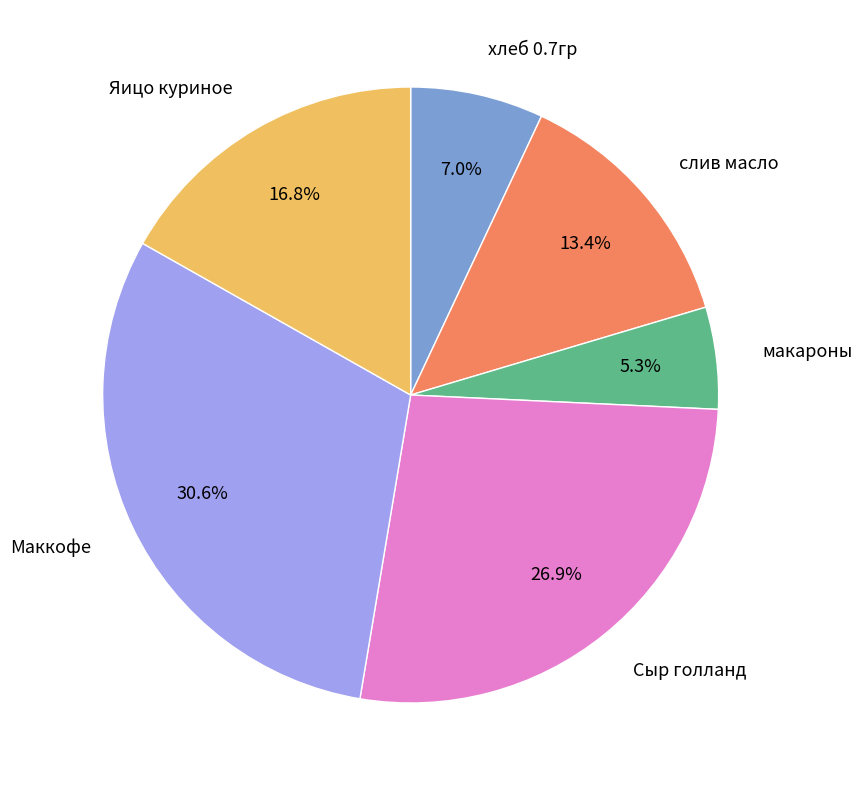

How many segments does this pie chart have?

6